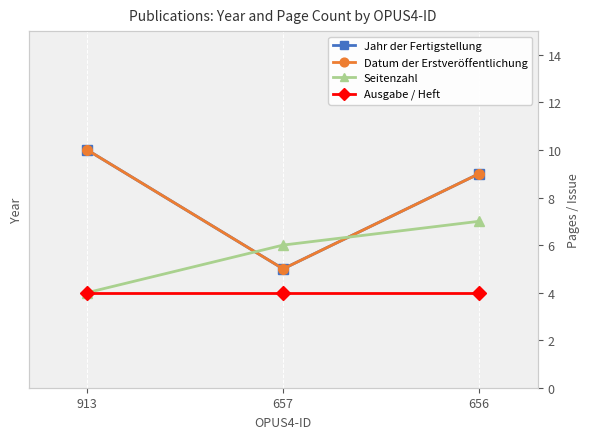

What is the difference between the highest and lowest values at 657?

2006